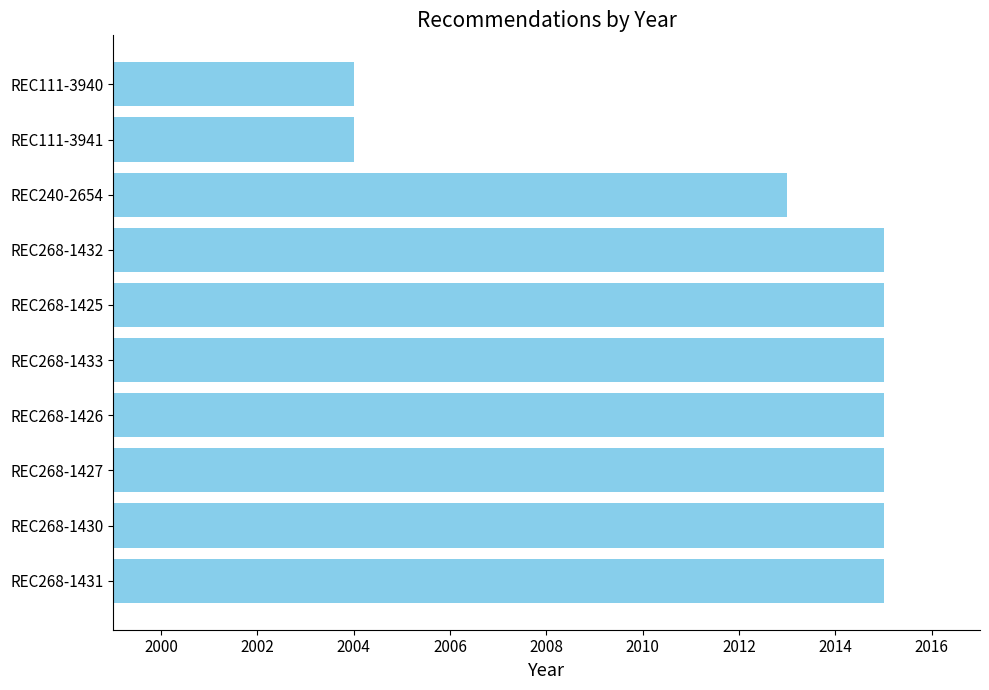

Reading bottom to top, what are all the values shown in this chart?

2015	2015	2015	2015	2015	2015	2015	2013	2004	2004